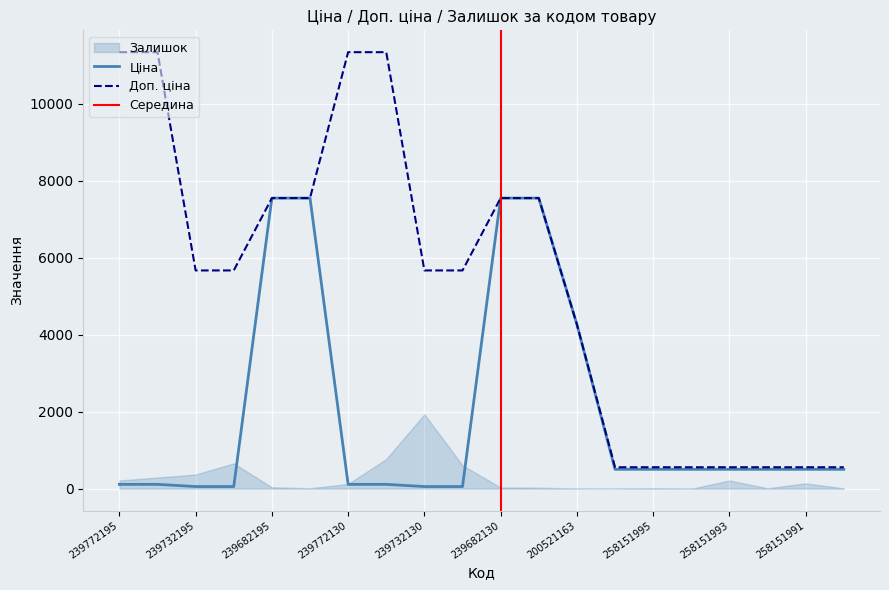

How many data points in Доп. ціна are above 5667?

8